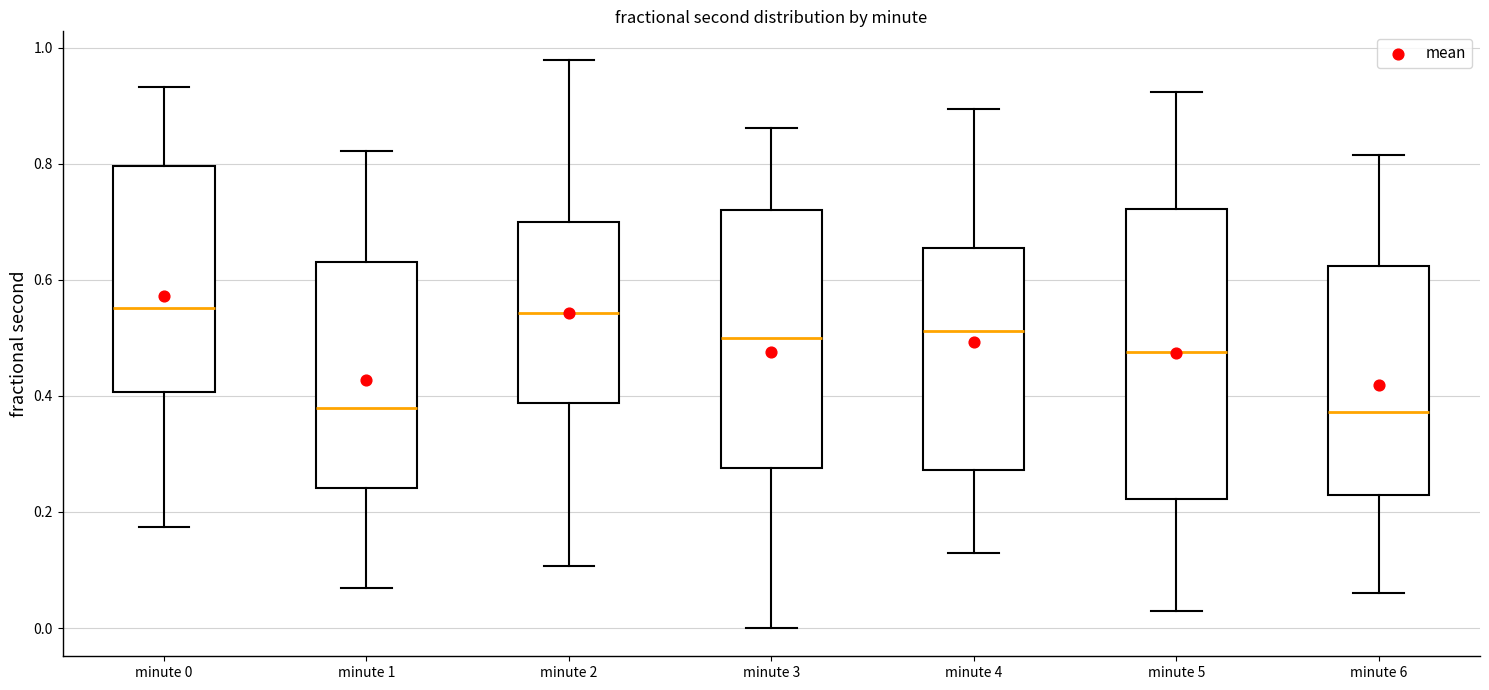

Reading left to right, transcribe this box plot: for each box, give where its median line is, the range the box spans, and where its two whiskers end, as read against the y-axis. The values are not printed on the chart, so give them approximately, as read against the axis.

minute 0: median 0.56, box 0.40 to 0.80, whiskers 0.18 to 0.94
minute 1: median 0.38, box 0.24 to 0.64, whiskers 0.06 to 0.82
minute 2: median 0.54, box 0.38 to 0.70, whiskers 0.10 to 0.98
minute 3: median 0.50, box 0.28 to 0.72, whiskers 0.00 to 0.86
minute 4: median 0.52, box 0.28 to 0.66, whiskers 0.14 to 0.90
minute 5: median 0.48, box 0.22 to 0.72, whiskers 0.02 to 0.92
minute 6: median 0.38, box 0.22 to 0.62, whiskers 0.06 to 0.82